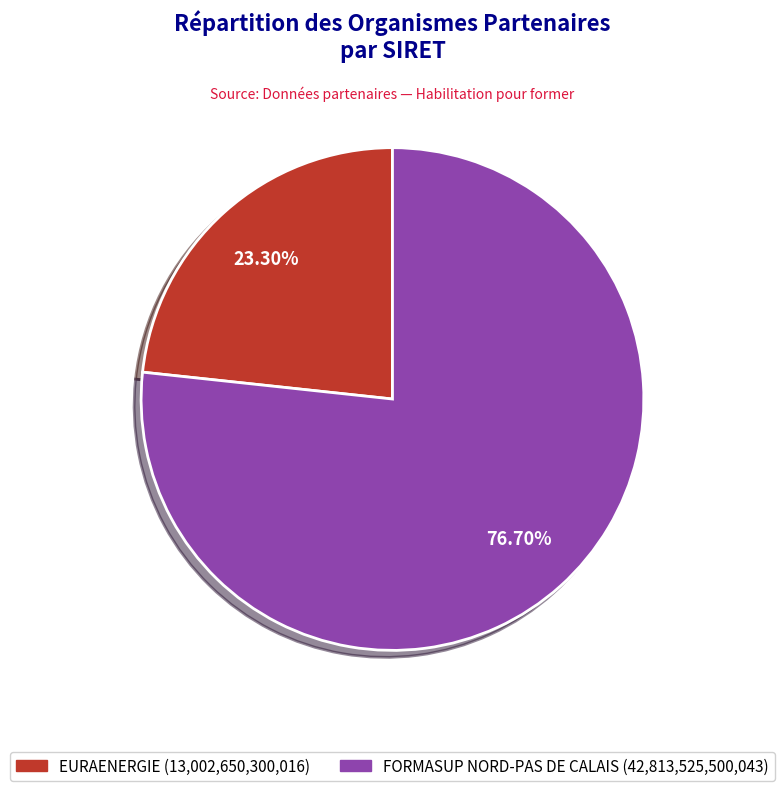

What is the ratio of the value at FORMASUP NORD-PAS DE CALAIS to the value at EURAENERGIE?

3.3